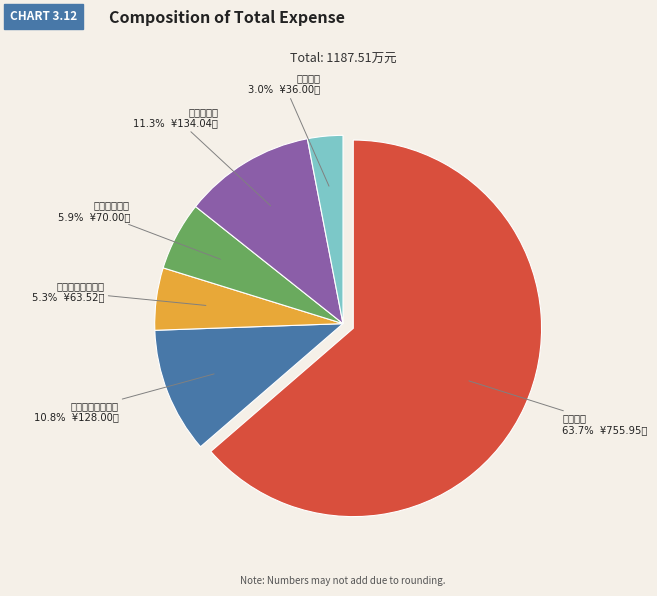

How many slices are in this pie chart?

6